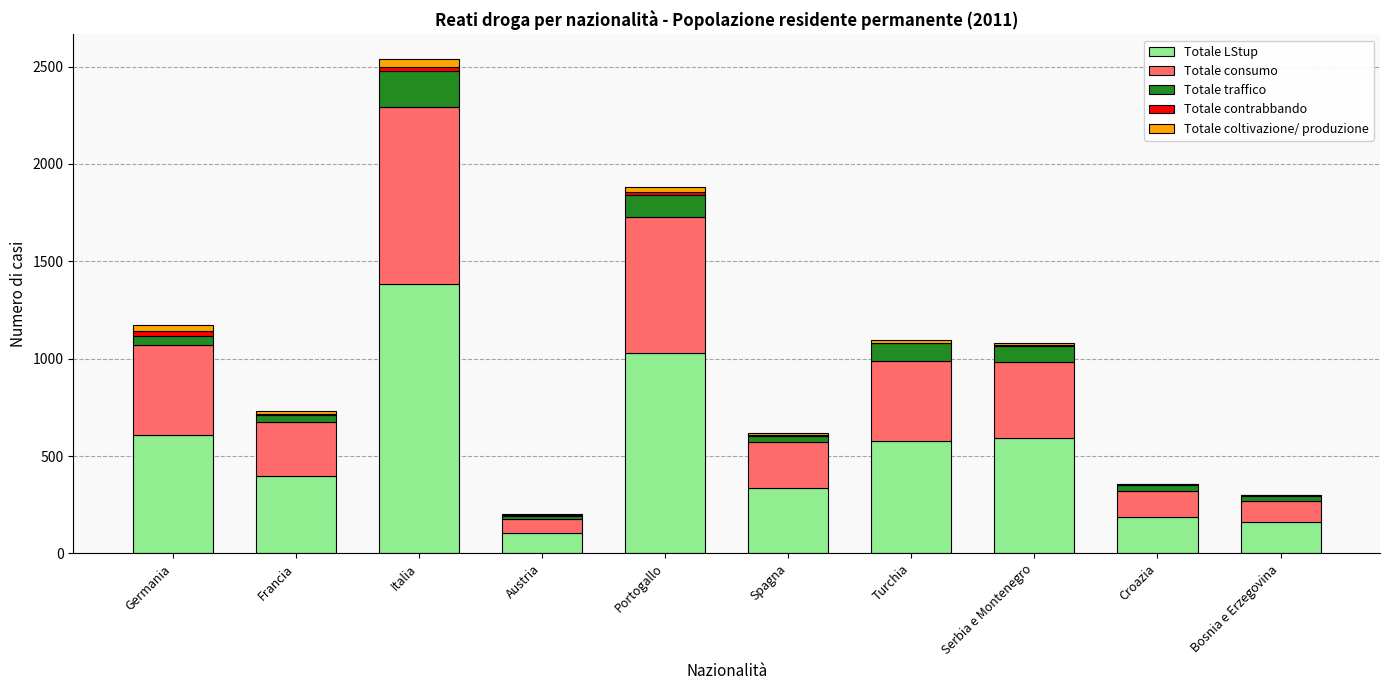

What is the maximum value for Totale LStup?

1382